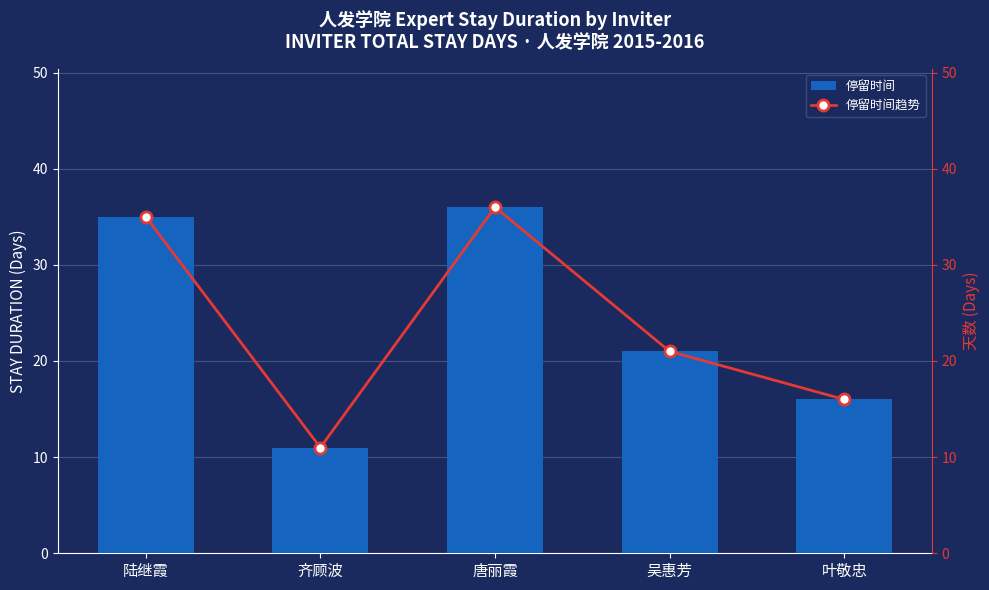

Where does the 停留时间趋势 series first go above 21?

陆继霞